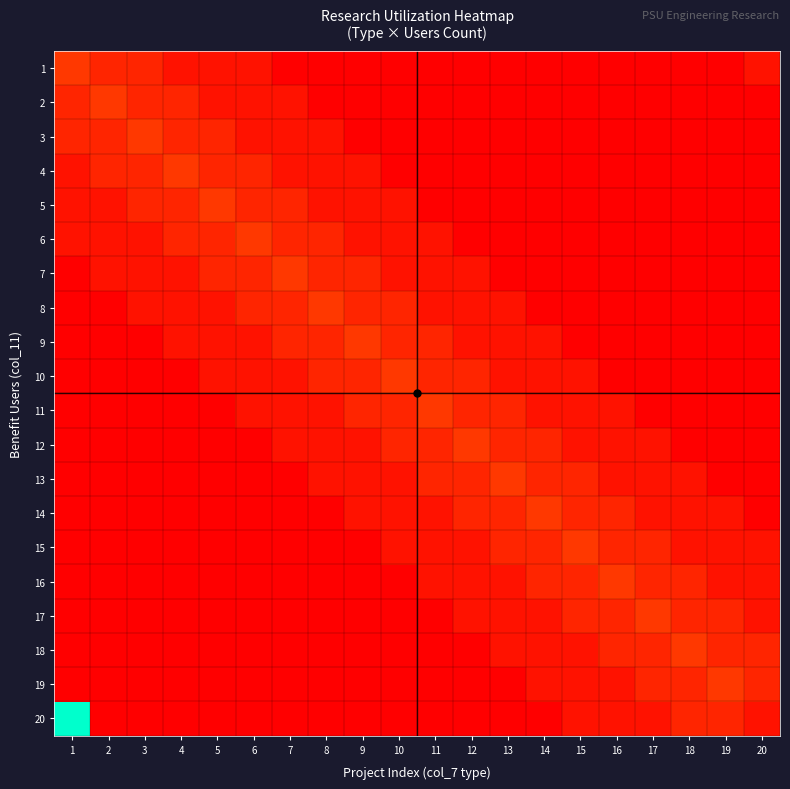

At which category is the sum across all series the highest?

1